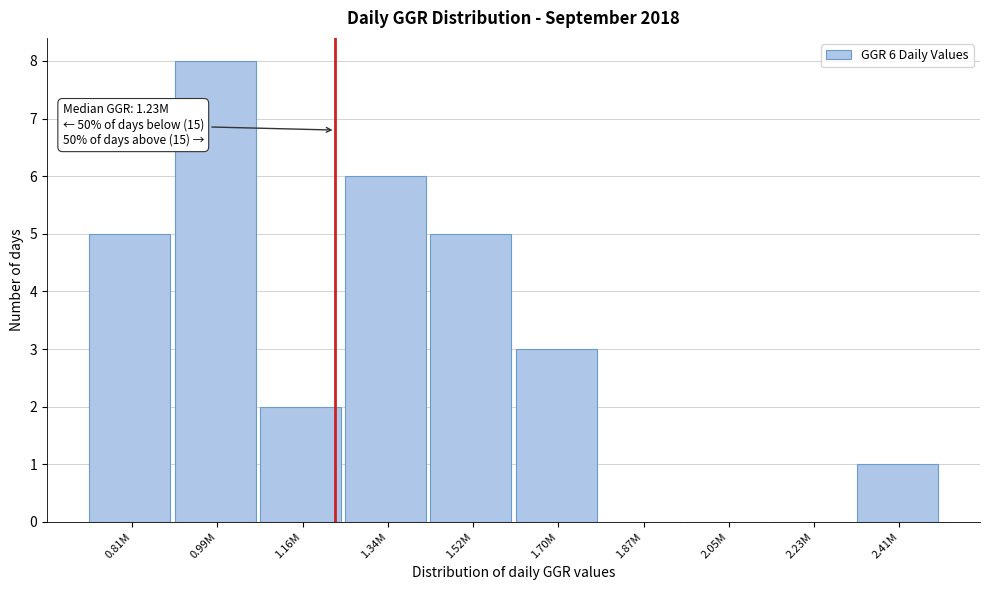

Reading left to right, extract all data points from this chart.

0.81M=5	0.99M=8	1.16M=2	1.34M=6	1.52M=5	1.70M=3	1.87M=0	2.05M=0	2.23M=0	2.41M=1